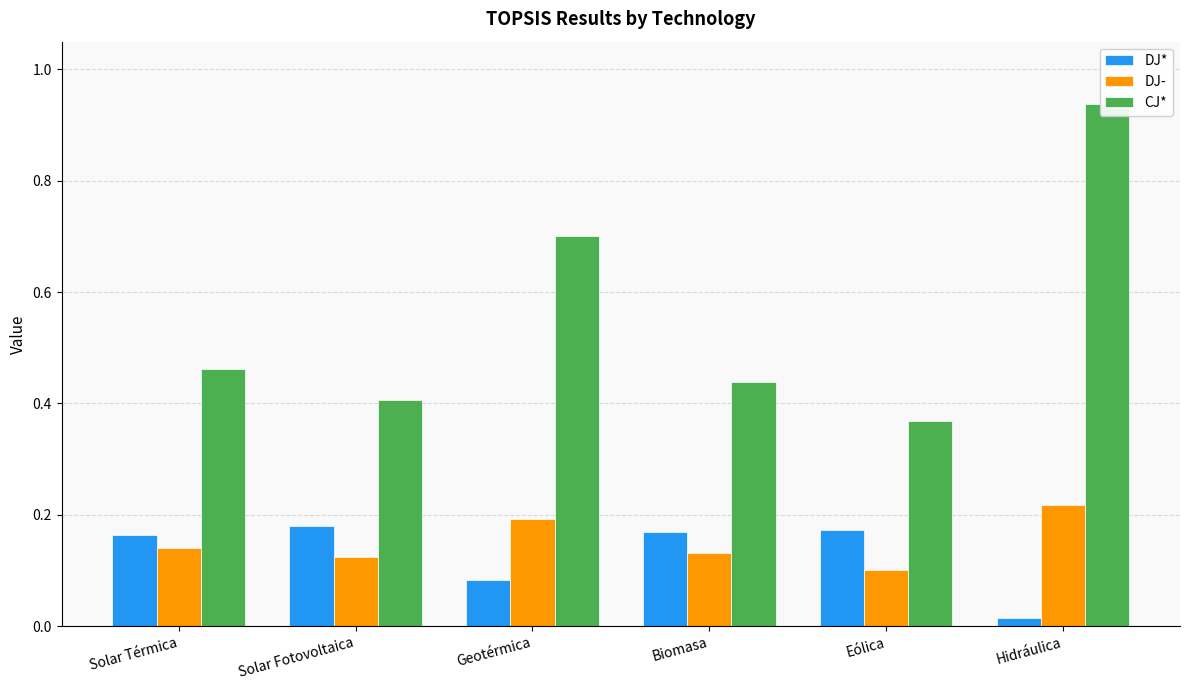

Reading left to right, list all the values displayed in this chart.

DJ*: Solar Térmica=0.2	Solar Fotovoltaica=0.2	Geotérmica=0.1	Biomasa=0.2	Eólica=0.2	Hidráulica=0.0
DJ-: Solar Térmica=0.1	Solar Fotovoltaica=0.1	Geotérmica=0.2	Biomasa=0.1	Eólica=0.1	Hidráulica=0.2
CJ*: Solar Térmica=0.5	Solar Fotovoltaica=0.4	Geotérmica=0.7	Biomasa=0.4	Eólica=0.4	Hidráulica=0.9